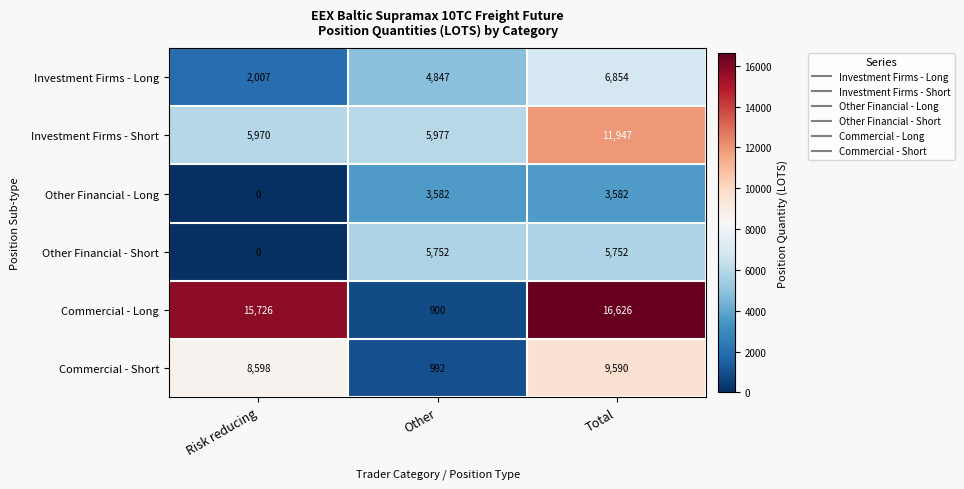

True or false: Other Financial - Long has a value of 0 at Risk reducing.

True